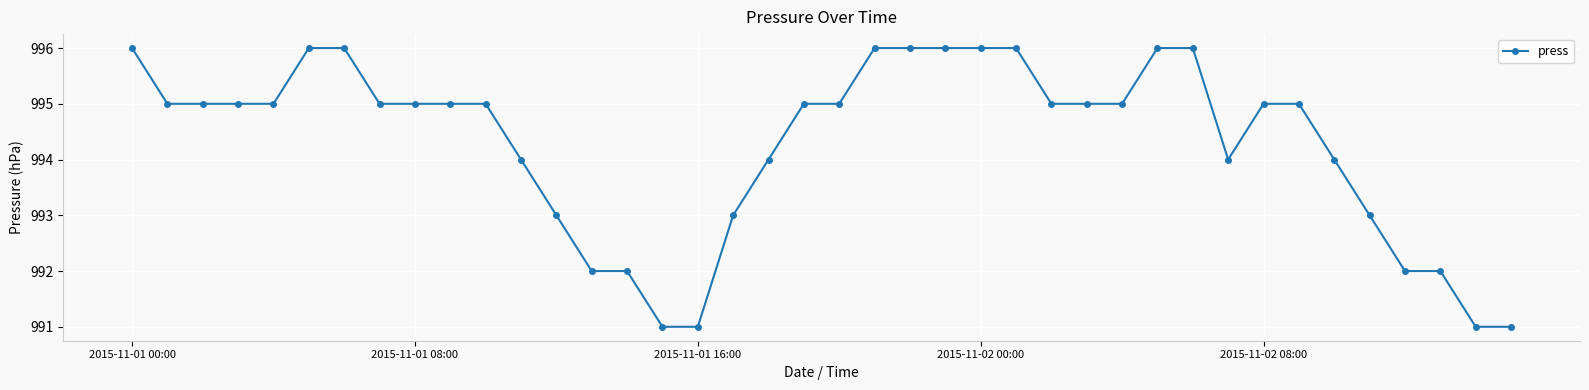

What is the value of the 29th point from the left?

995